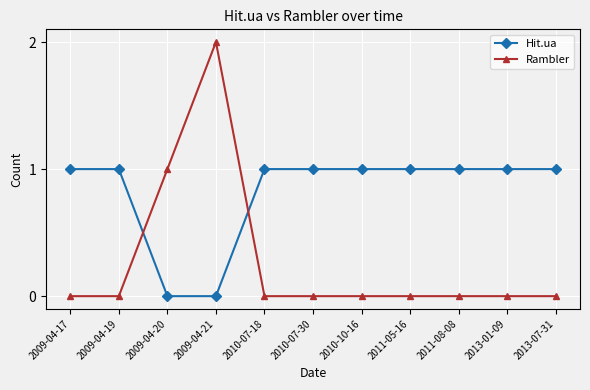

Which series has the largest total across all categories?

Hit.ua